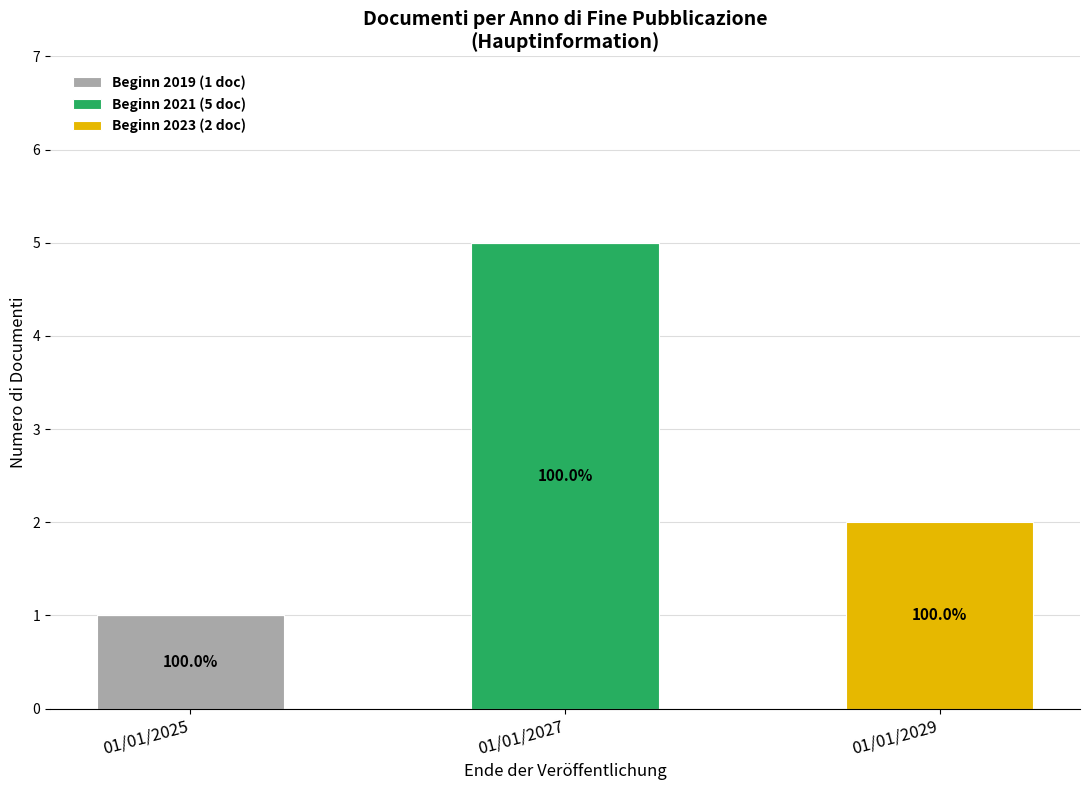

What are all the series names shown in the legend?

Beginn 2019 (1 doc), Beginn 2021 (5 doc), Beginn 2023 (2 doc)